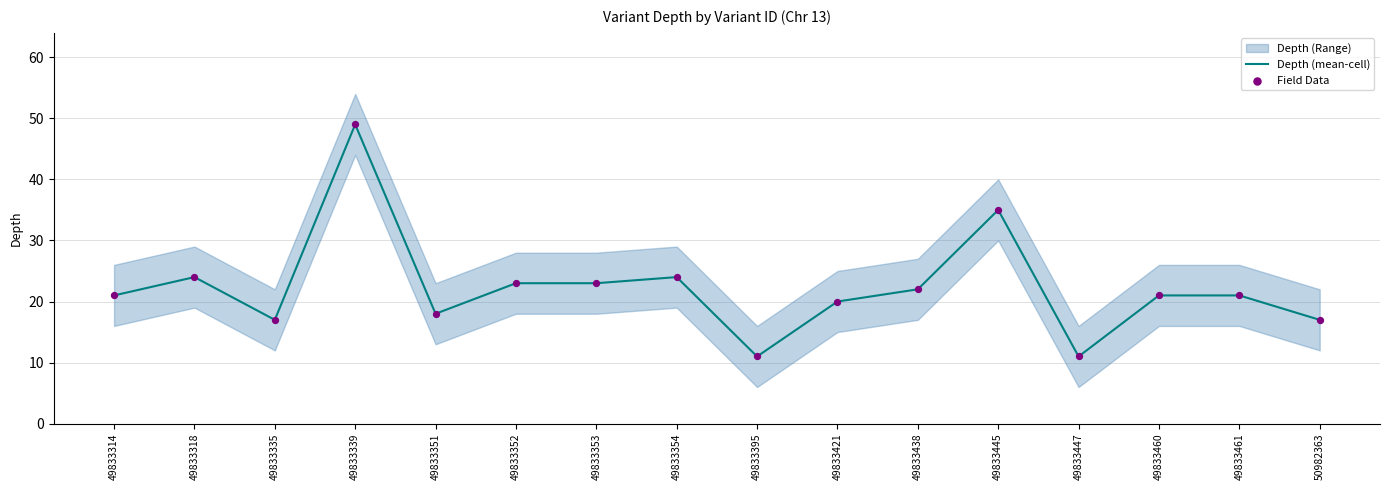

Is it true that Depth (mean-cell) equals 11 at 49833447?

True